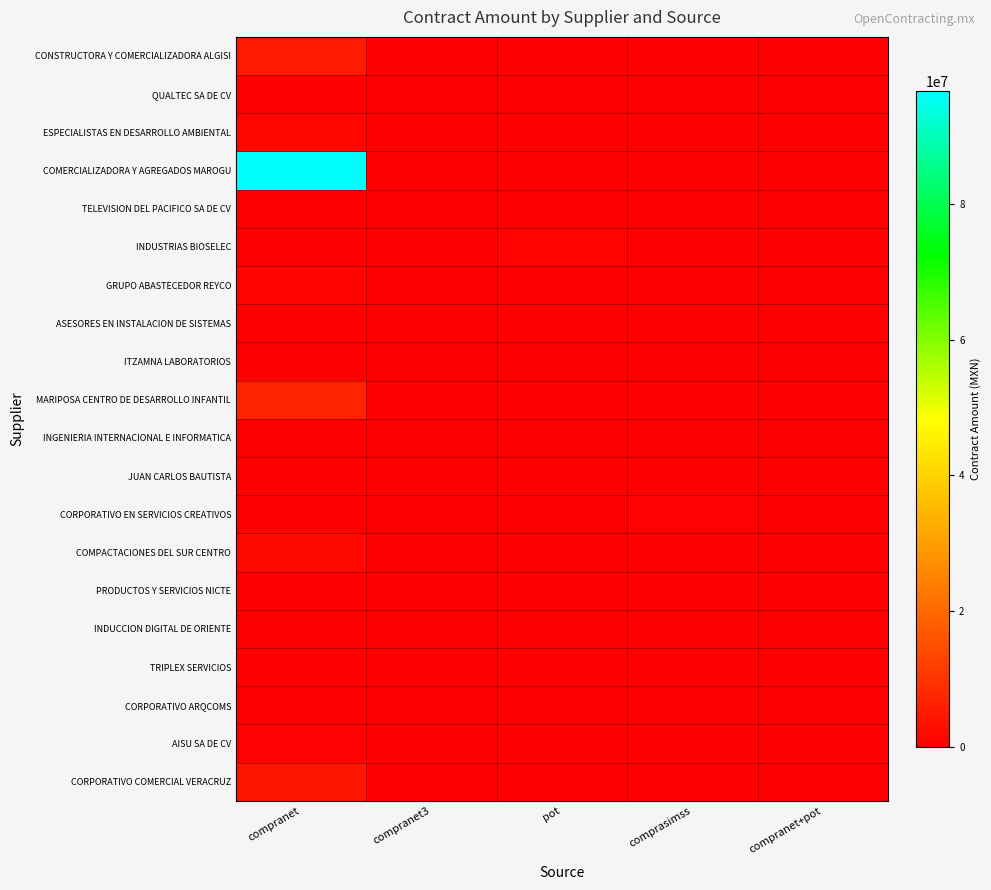

Which has a higher value, pot or compranet3?

pot